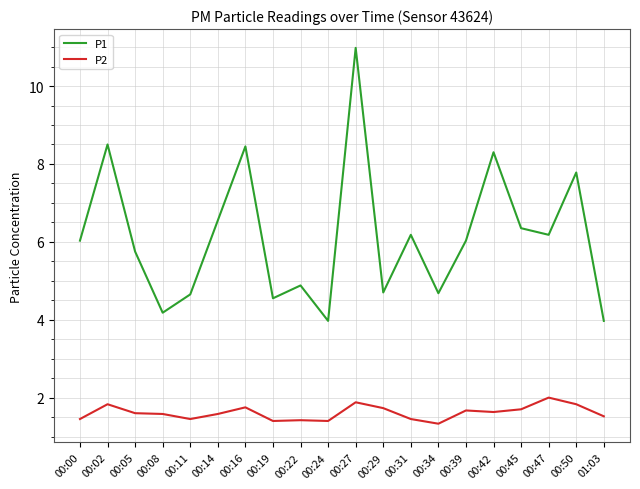

What is the difference between the P1 values at 01:03 and 00:16?

4.5